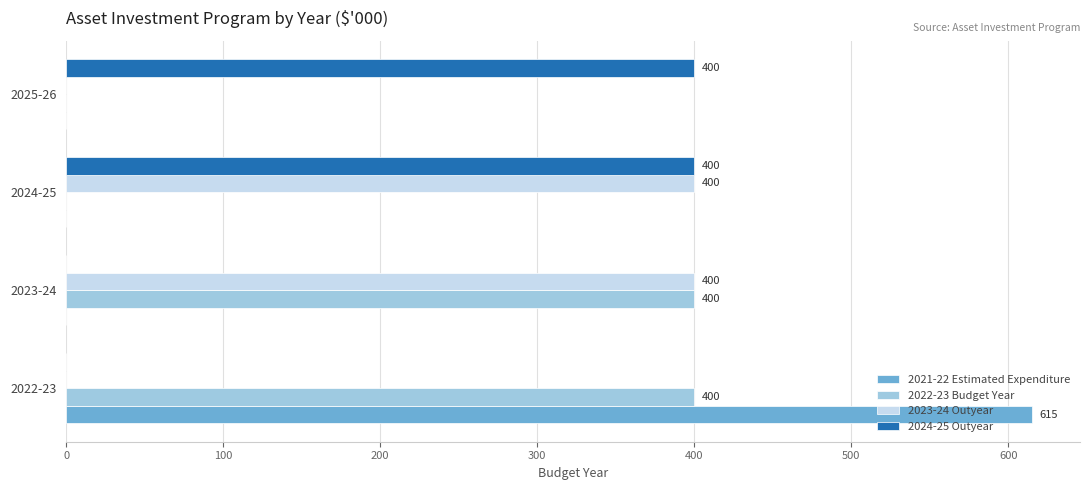

At which category does the chart reach its peak across all series?

2022-23